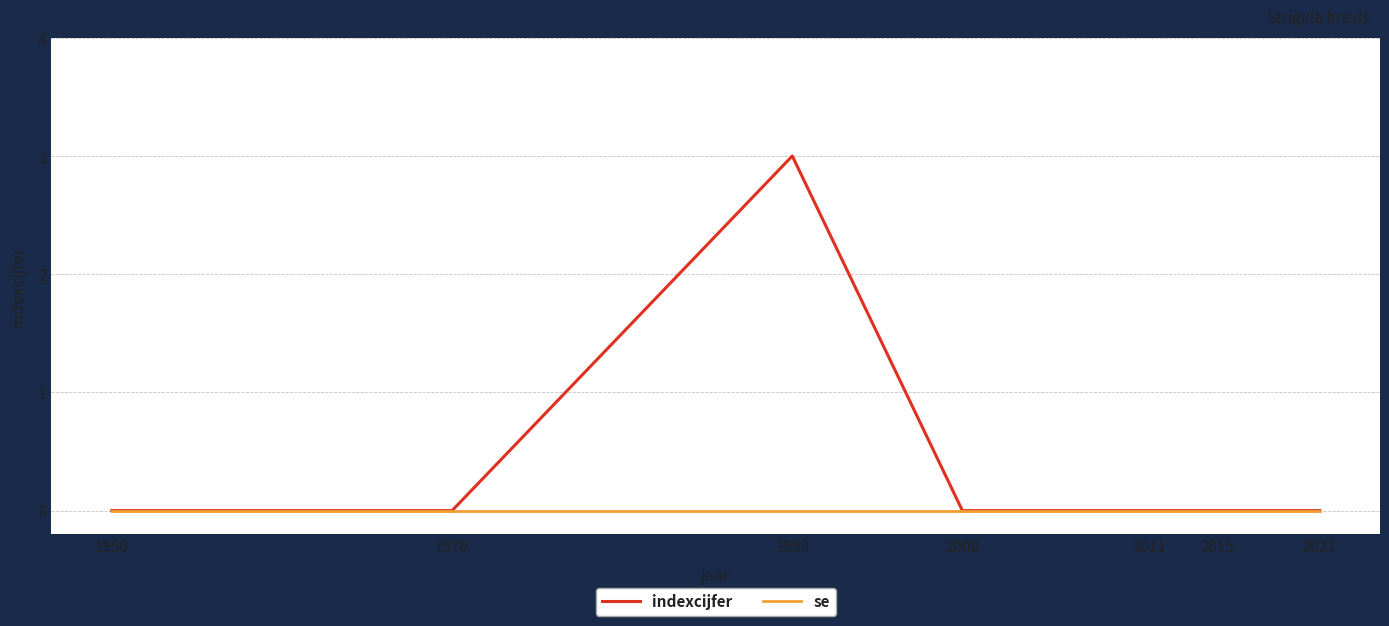

Reading right to left, list all the values displayed in this chart.

indexcijfer: 2021=0	2015=0	2011=0	2000=0	1990=3	1970=0	1950=0
se: 2021=0	2015=0	2011=0	2000=0	1990=0	1970=0	1950=0